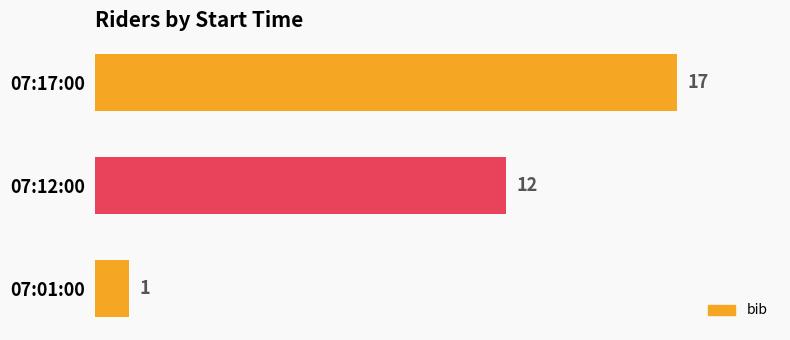

How many data points does each series have?

3